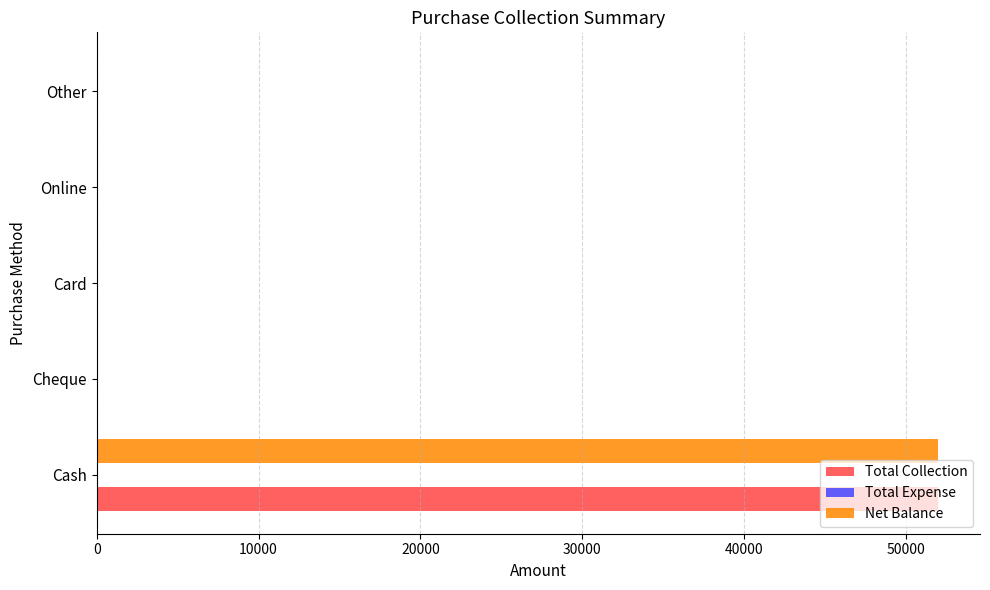

What is the sum of the Total Collection values at Cash and Online?

51995